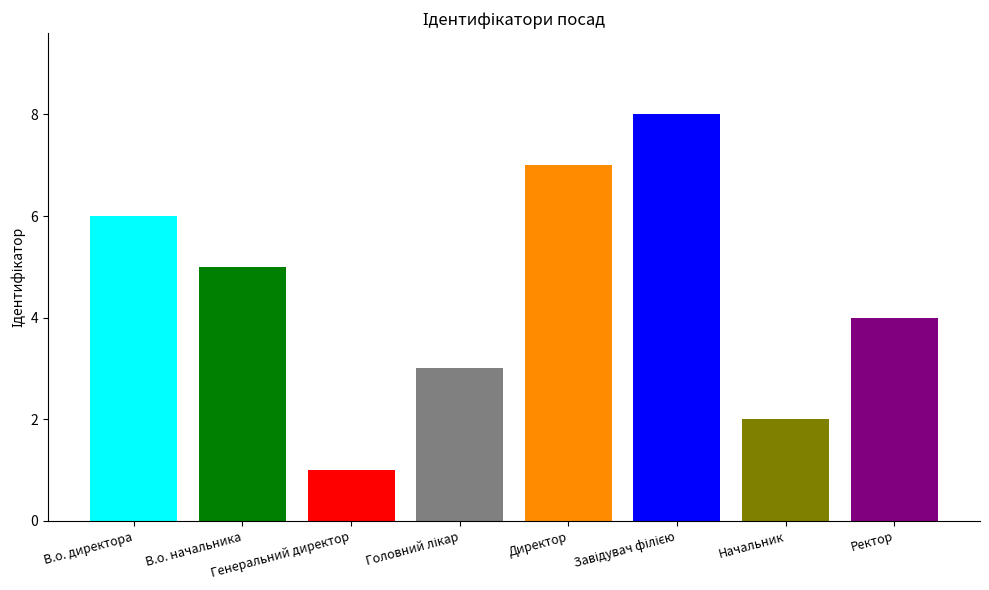

Which label corresponds to the largest value in the chart?

Завідувач філією